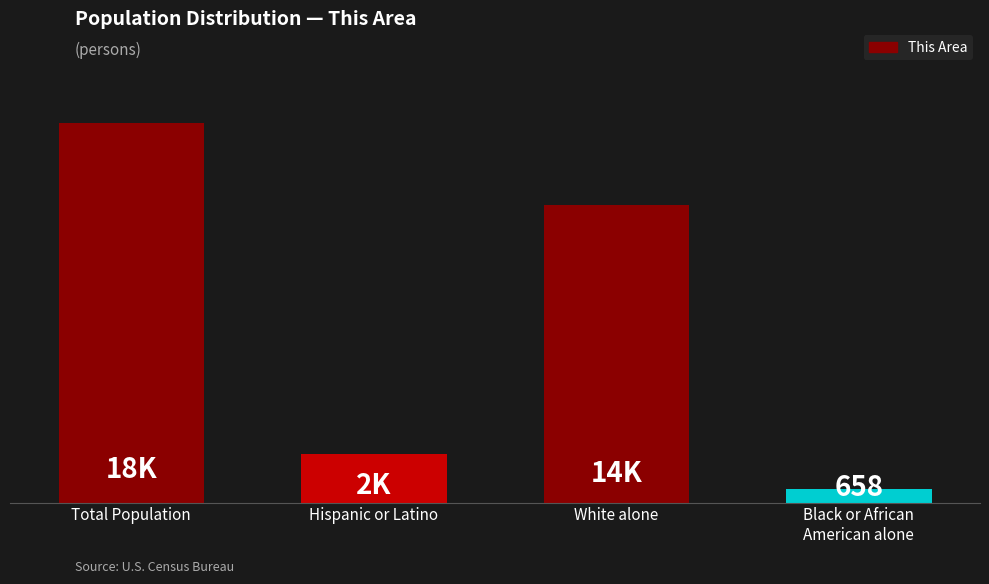

What is the difference between the values at Black or African
American alone and Hispanic or Latino?

1.7